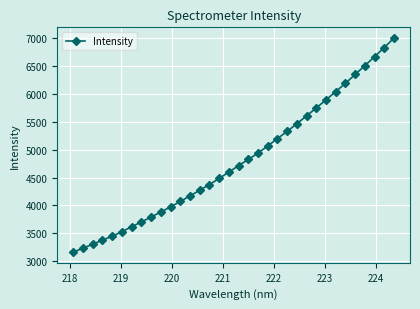

How many data points does each series have?

34